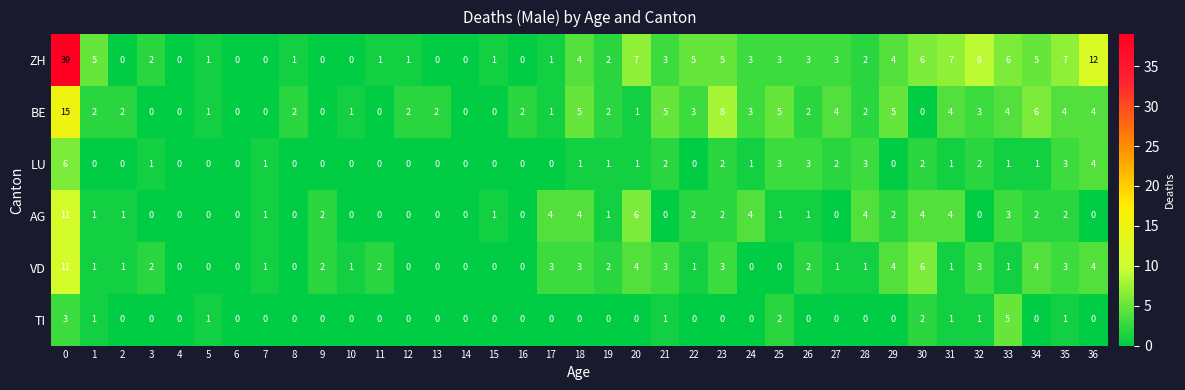

What is the maximum value for AG?

11